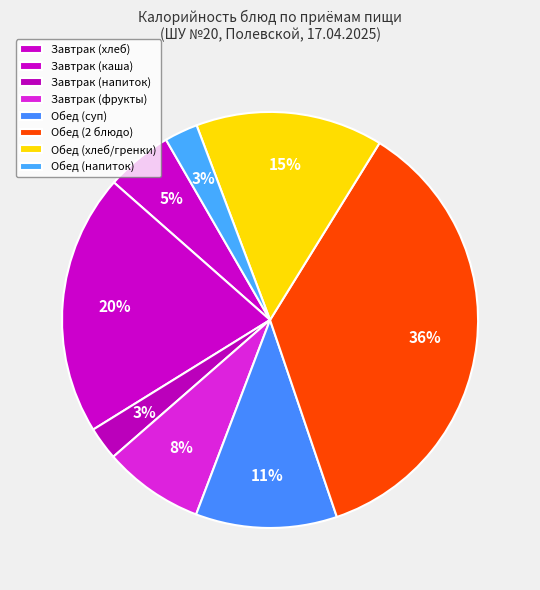

Count the number of slices in the pie.

8